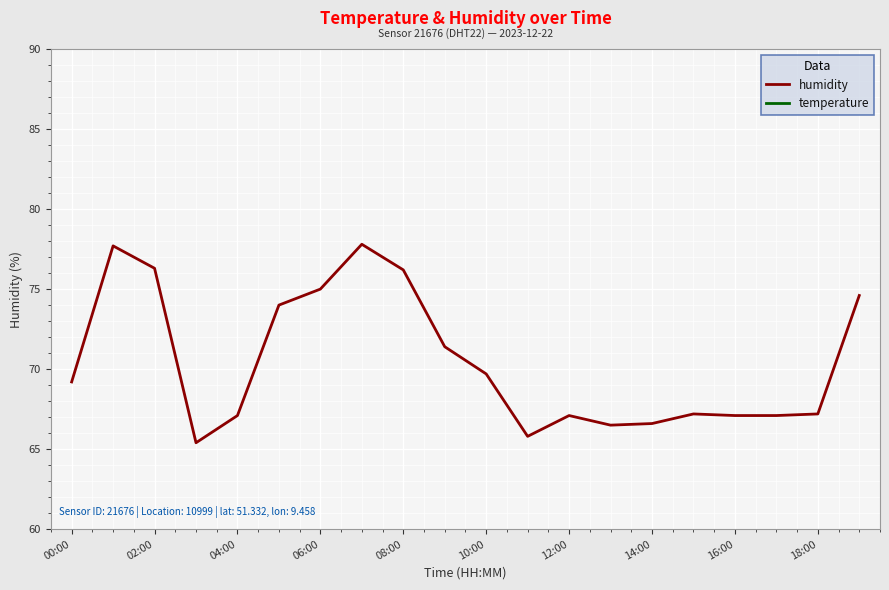

Reading left to right, transcribe all the data shown in this chart.

humidity: 69.2	77.7	76.3	65.4	67.1	74.0	75.0	77.8	76.2	71.4	69.7	65.8	67.1	66.5	66.6	67.2	67.1	67.1	67.2	74.6
temperature: 5.4	5.4	5.5	5.5	5.4	5.4	5.4	5.4	5.5	5.5	5.5	5.5	5.5	5.5	5.4	5.4	5.4	5.4	5.4	5.4